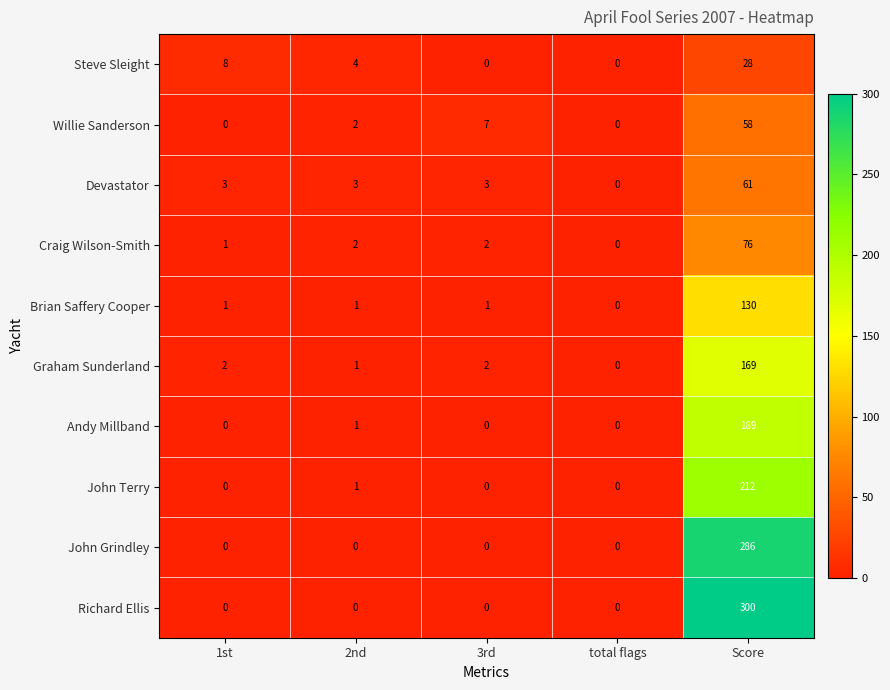

What is the approximate value of Richard Ellis at Score, to the nearest 50?

300